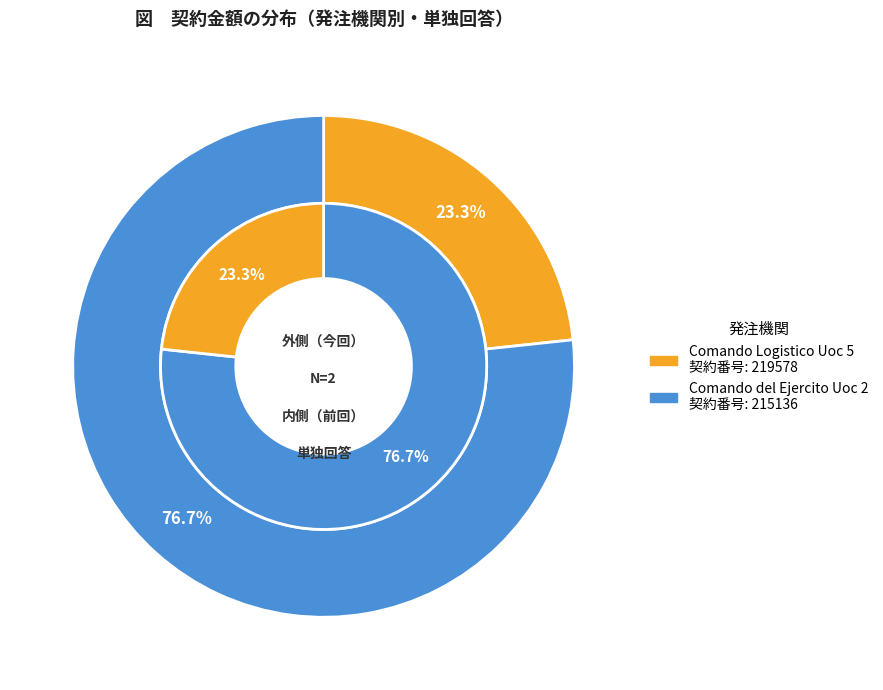

Combined, do Comando del Ejercito Uoc 2 and Comando Logistico Uoc 5 account for over 50%?

Yes